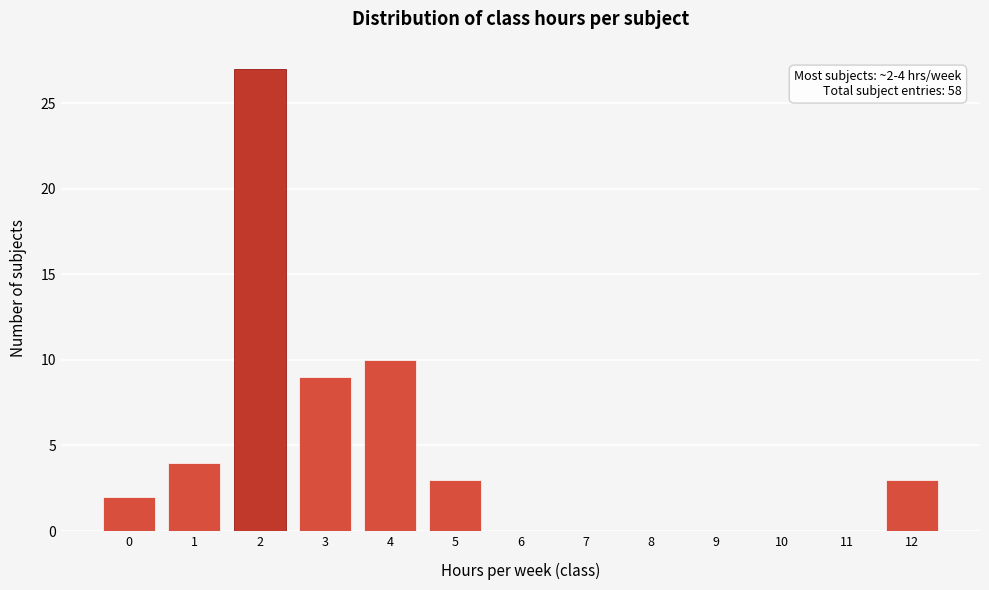

Reading left to right, extract all data points from this chart.

0=2	1=4	2=27	3=9	4=10	5=3	6=0	7=0	8=0	9=0	10=0	11=0	12=3